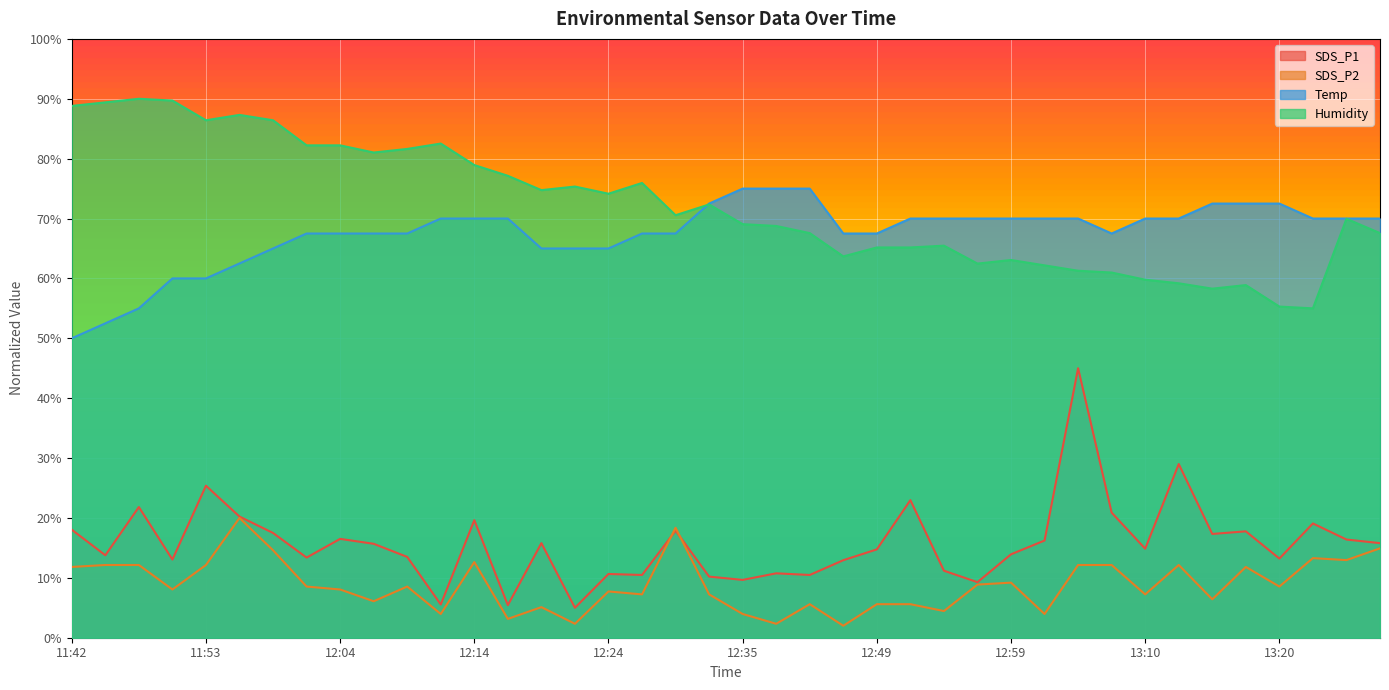

At which category does Temp reach its first local valley?

13:07